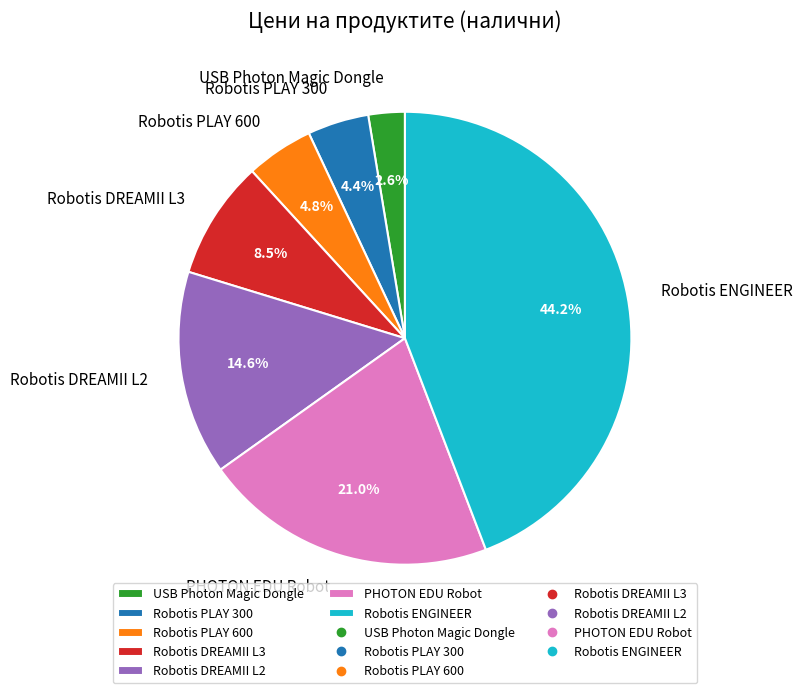

How many slices are in this pie chart?

7